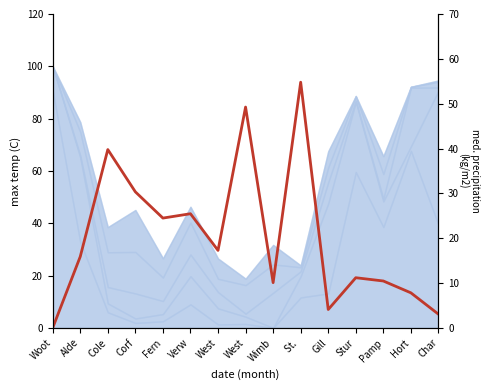

What is the difference between the values at Gill and West?

45.1